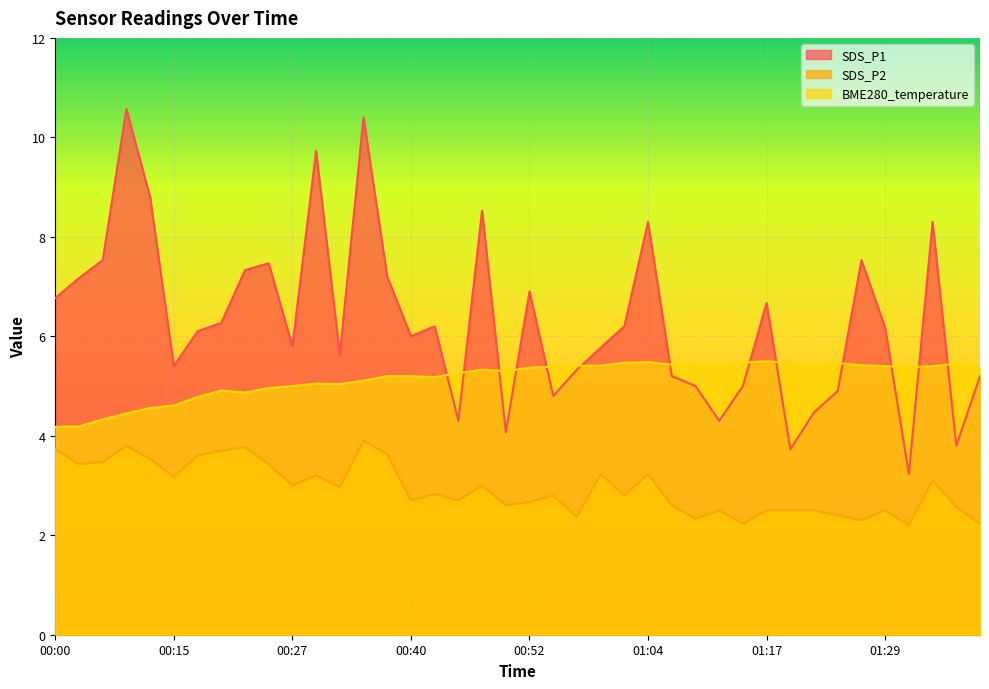

What position from the right is 01:19?

9